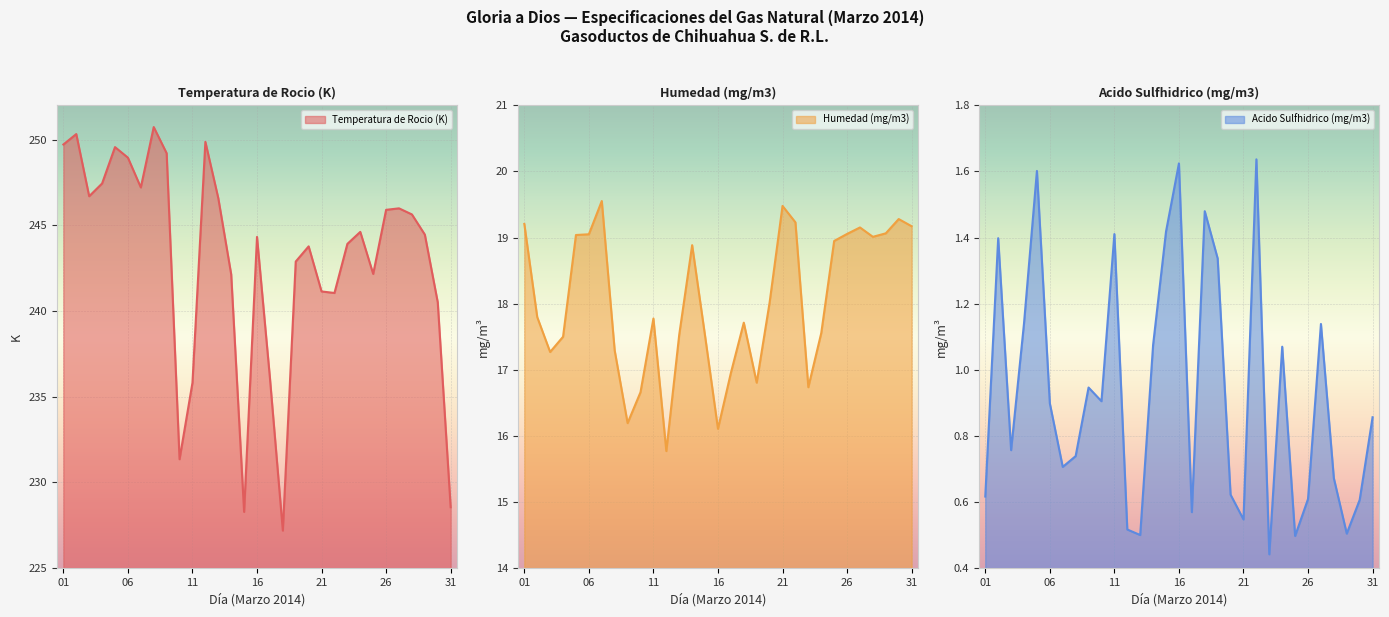

Between 02 and 15, which series saw the biggest shift?

Temperatura de Rocio (K)